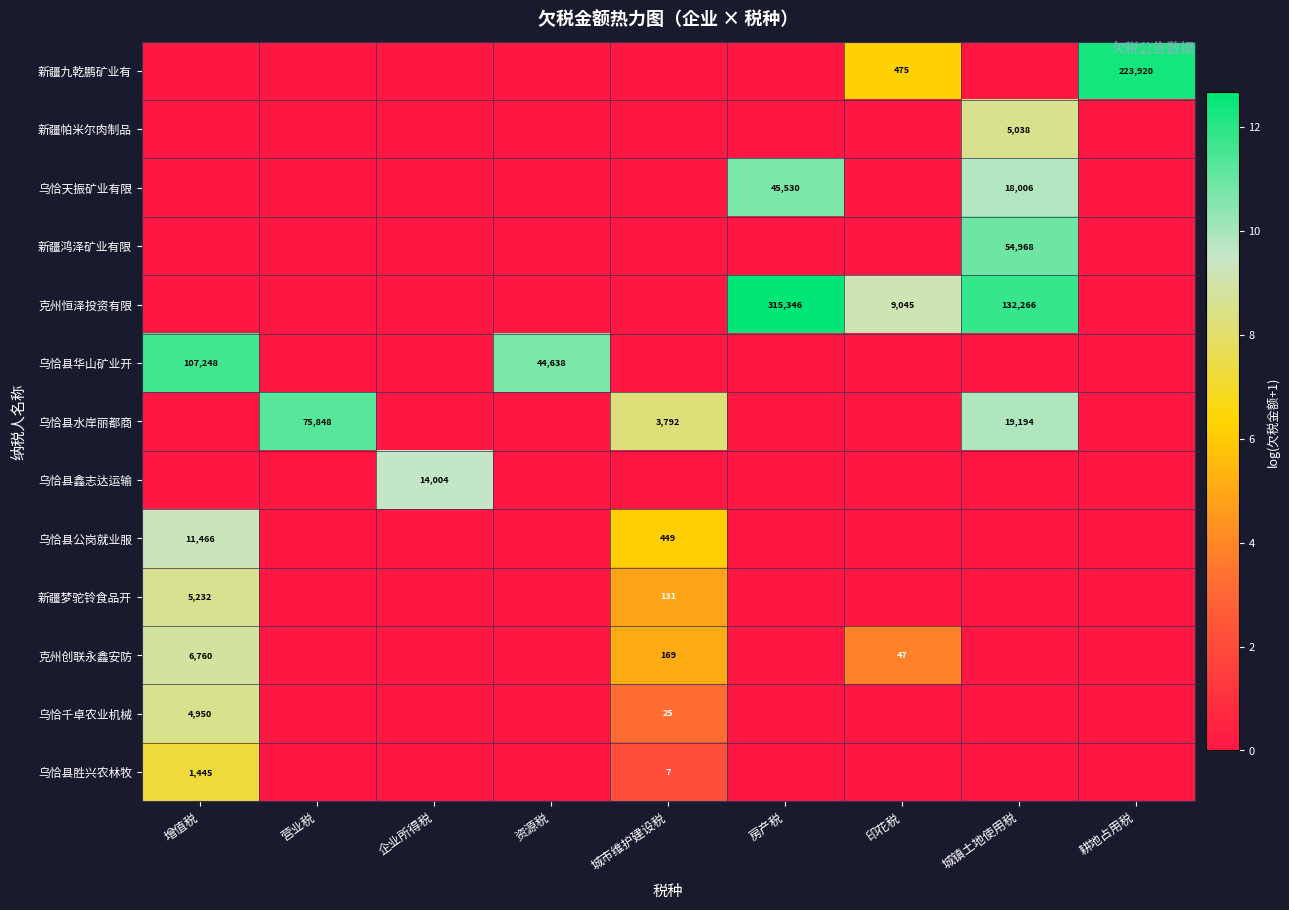

The value of 克州恒泽投资有限 at 资源税 is 0.0. True or false?

True